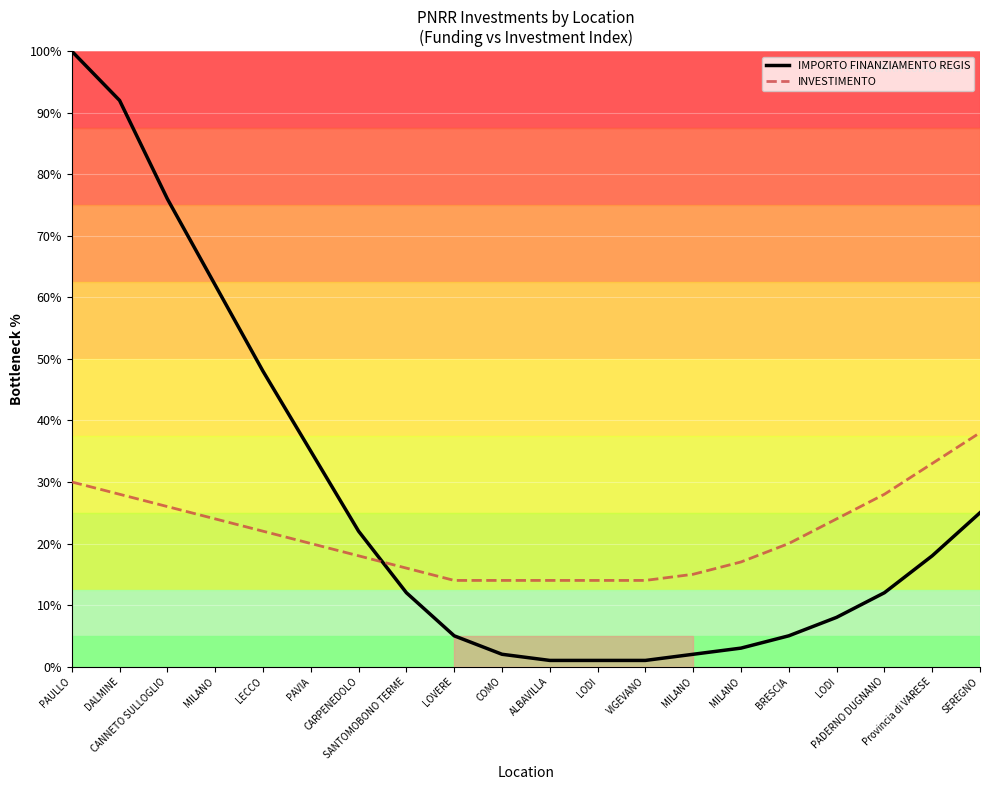

What are all the series names shown in the legend?

IMPORTO FINANZIAMENTO REGIS, INVESTIMENTO